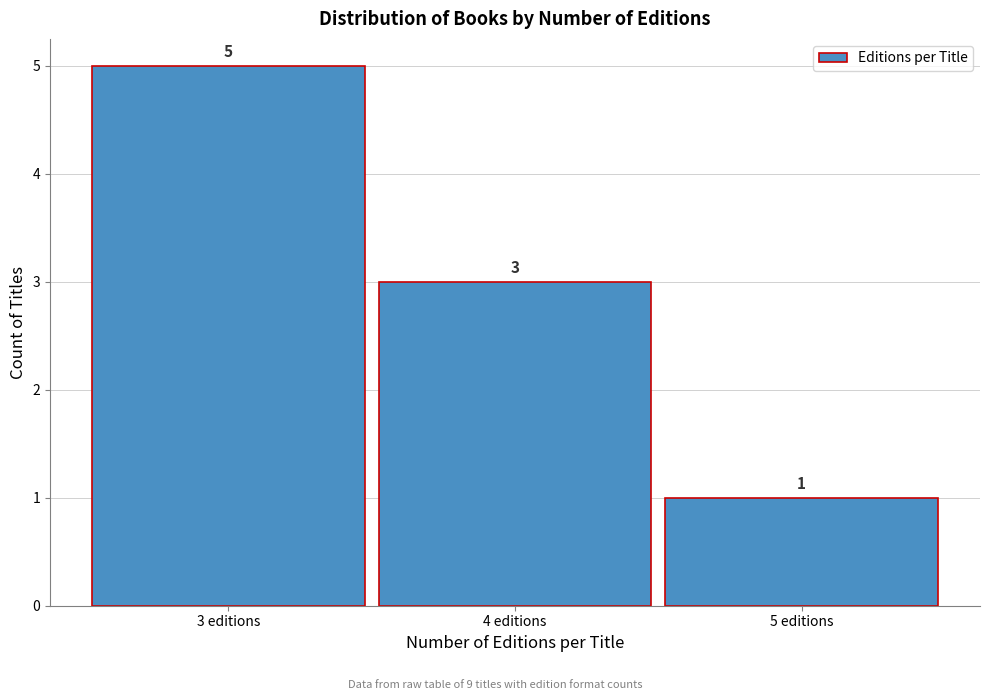

Reading left to right, list every bar in this chart as the range it spans on the x-axis followed by its height.

2.5 to 3.5: 5
3.5 to 4.5: 3
4.5 to 5.5: 1